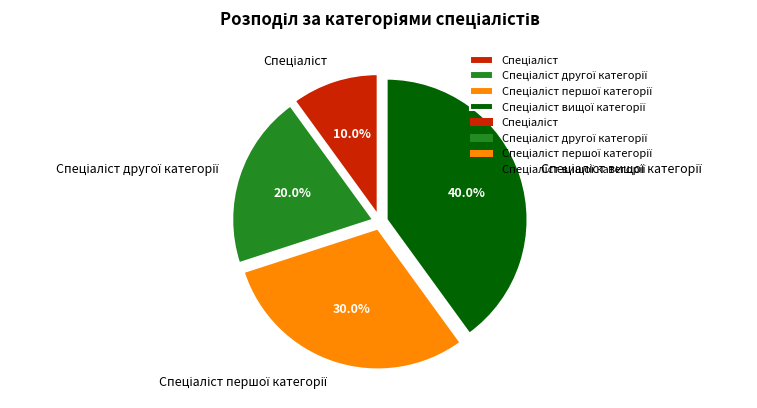

Is there a majority slice in this chart?

No